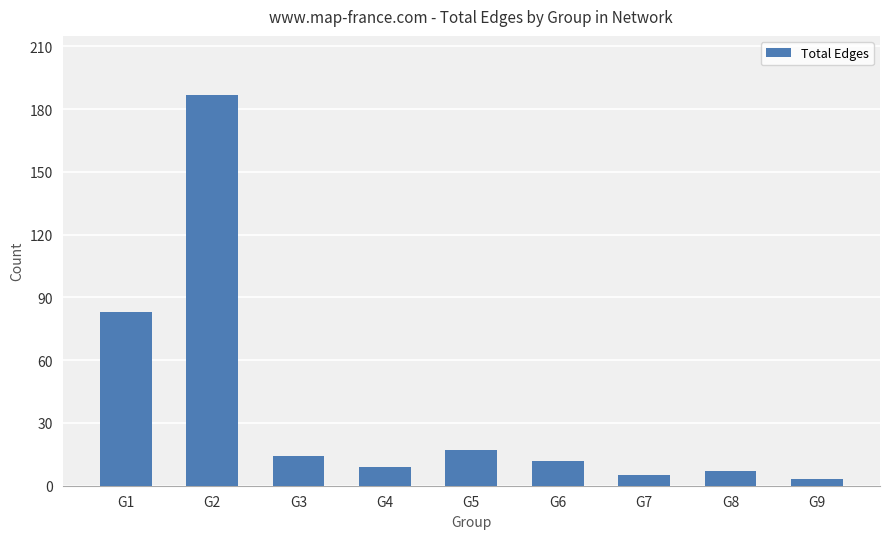

Rank the categories by value from lowest to highest.

G9, G7, G8, G4, G6, G3, G5, G1, G2